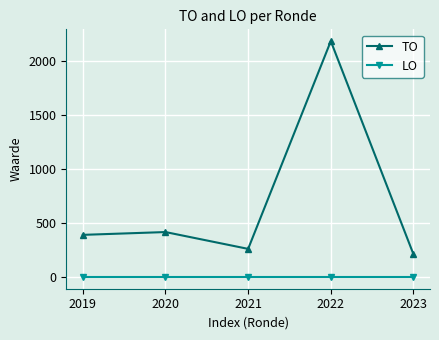

What is the difference between the maximum and minimum values in the TO series?

1976